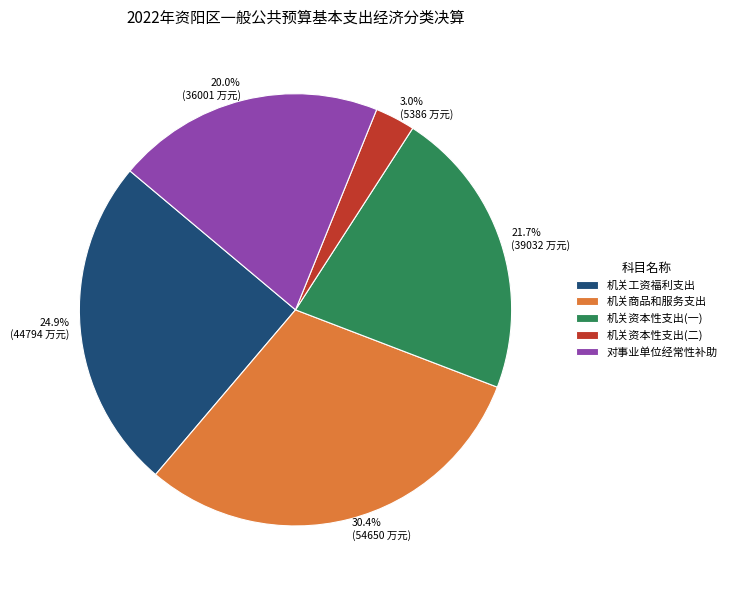

To the nearest percent, what portion does 机关工资福利支出 represent?

25%